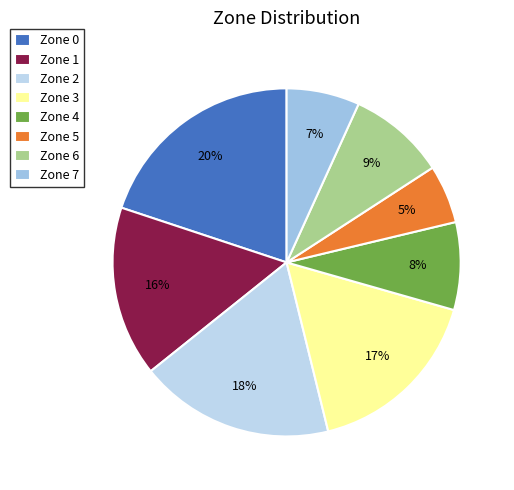

How many slices are in this pie chart?

8